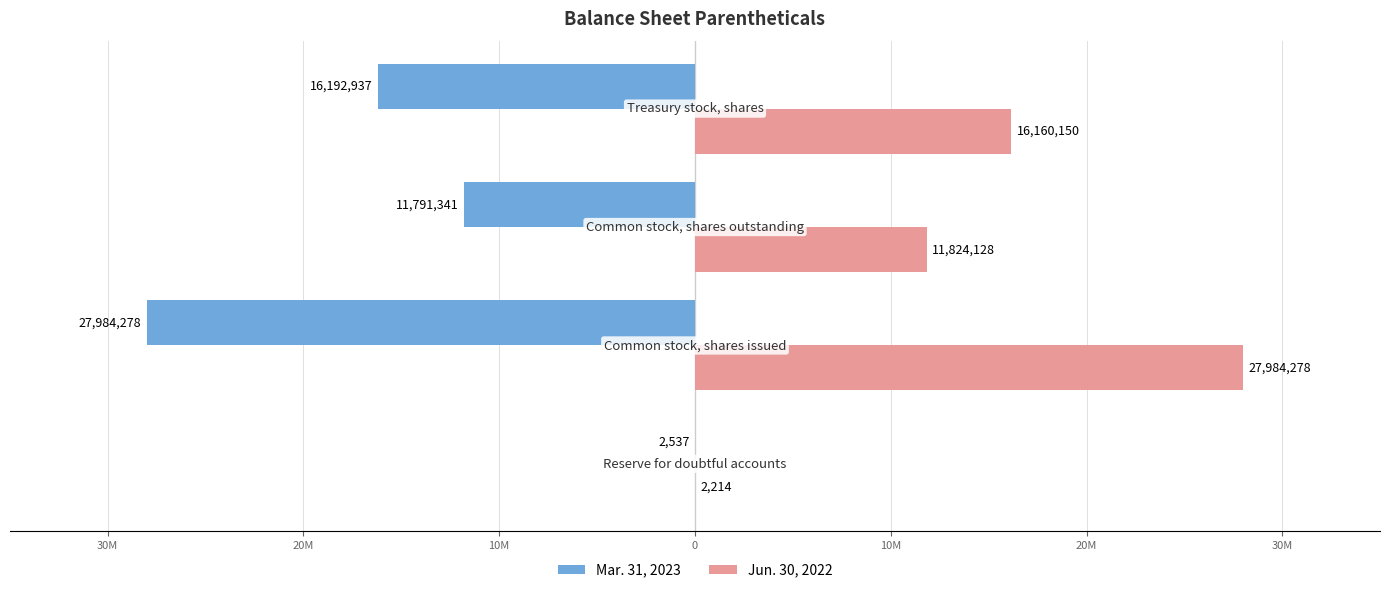

Which series has the widest spread of values?

Jun. 30, 2022